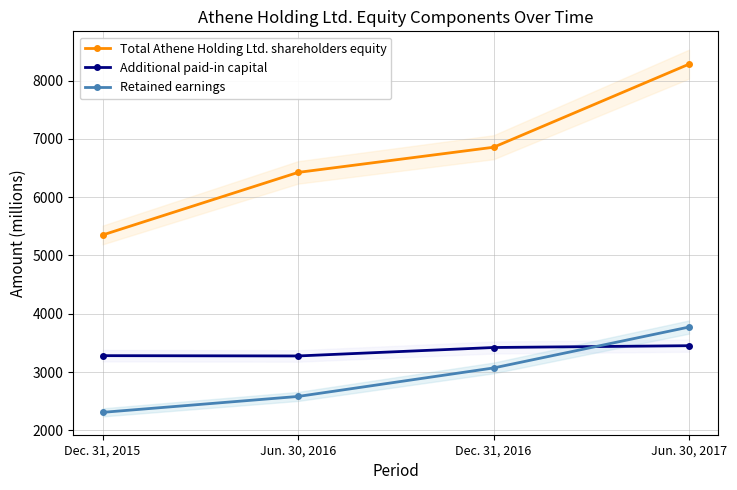

Reading left to right, list all the values displayed in this chart.

Total Athene Holding Ltd. shareholders equity: 5352	6426	6858	8284
Additional paid-in capital: 3281	3276	3421	3452
Retained earnings: 2308	2581	3070	3772